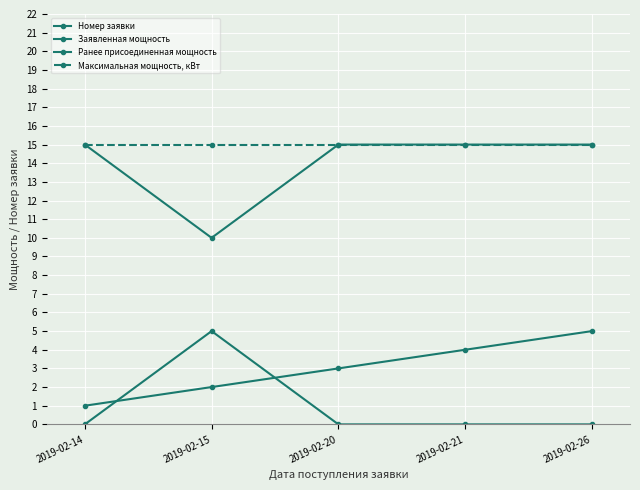

How many lines are shown in the chart?

4